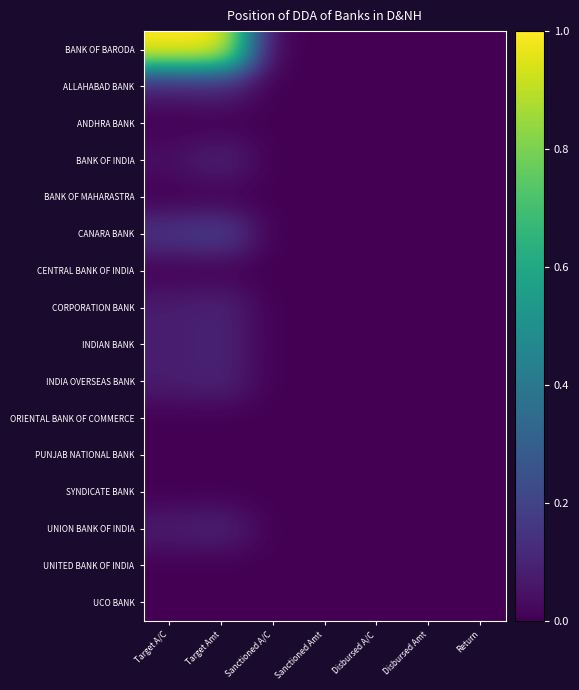

At which category is the sum across all series the highest?

Target Amt